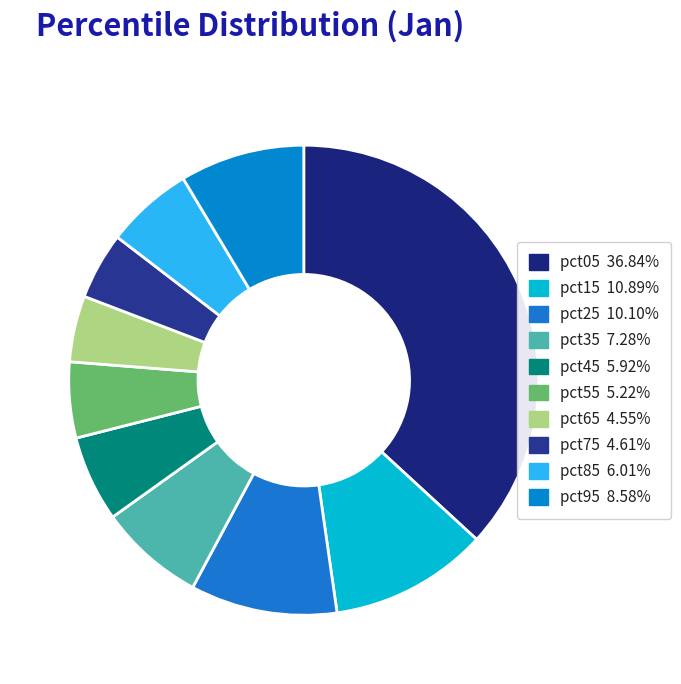

Is it true that pct85 is 6% of the pie?

True